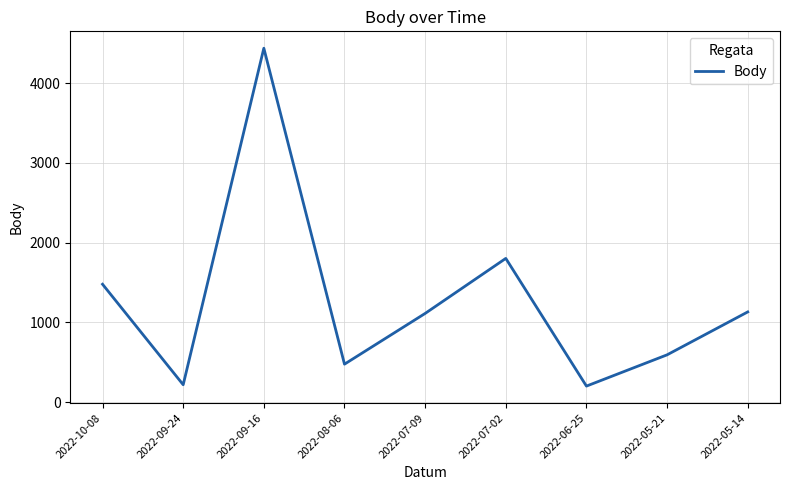

What is the smallest value displayed?

202